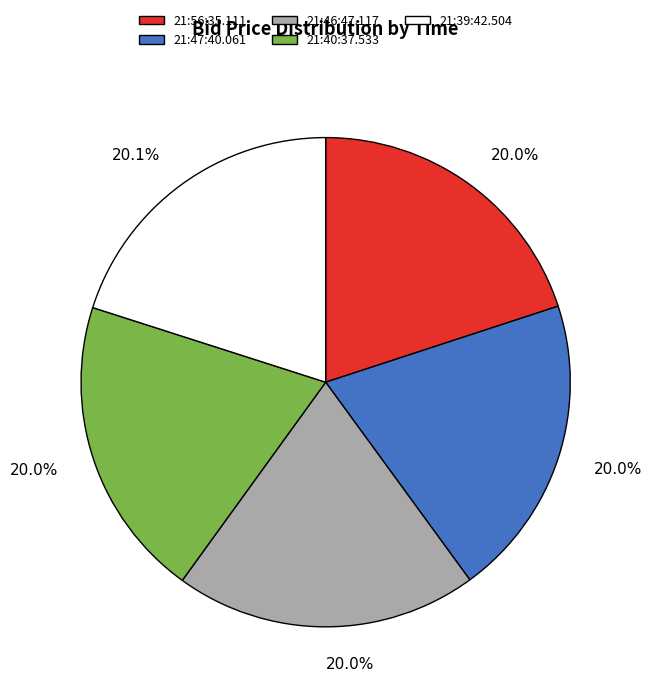

Is it true that 21:39:42.504 is 13% of the pie?

False